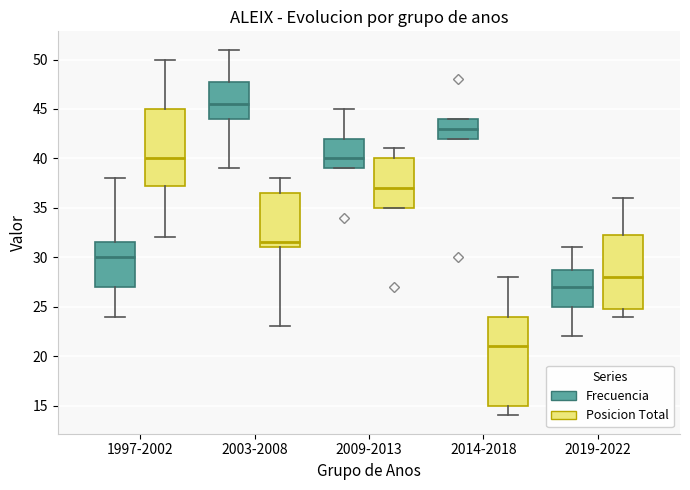

Which box is the tallest, from its lower edge to its upper edge?

2014-2018 (Posicion Total)